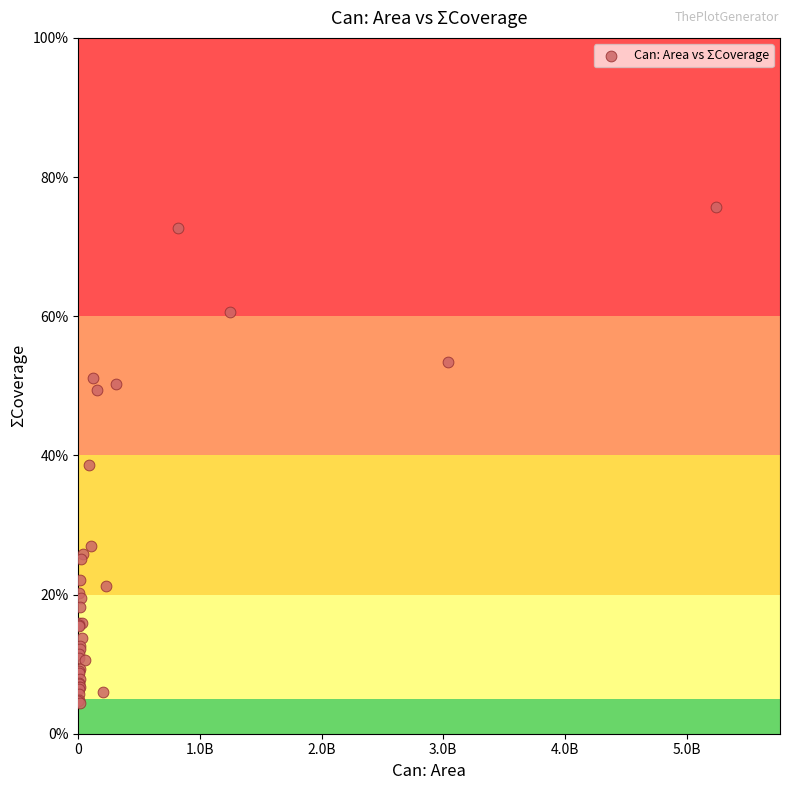

What Y value in the scatter plot is closest to 40?

38.6